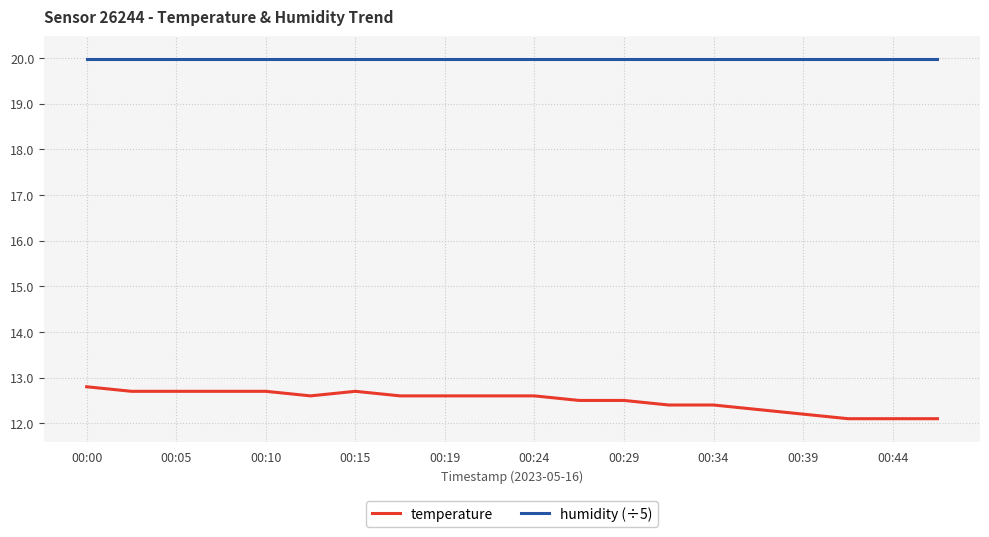

Which series has the largest total across all categories?

humidity (÷5)